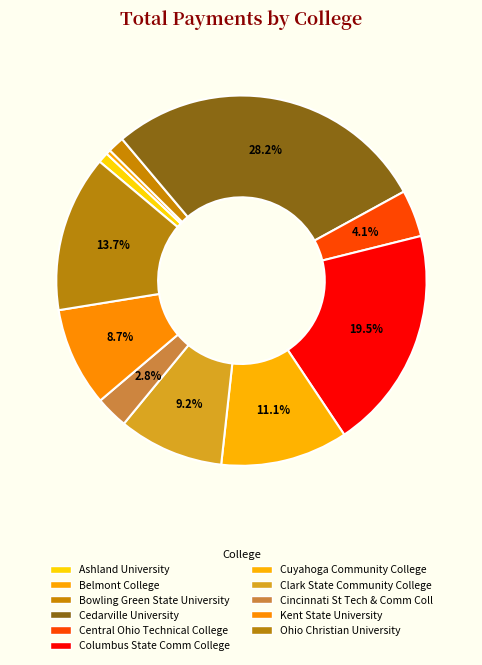

Is there any slice that represents more than half of the pie?

No